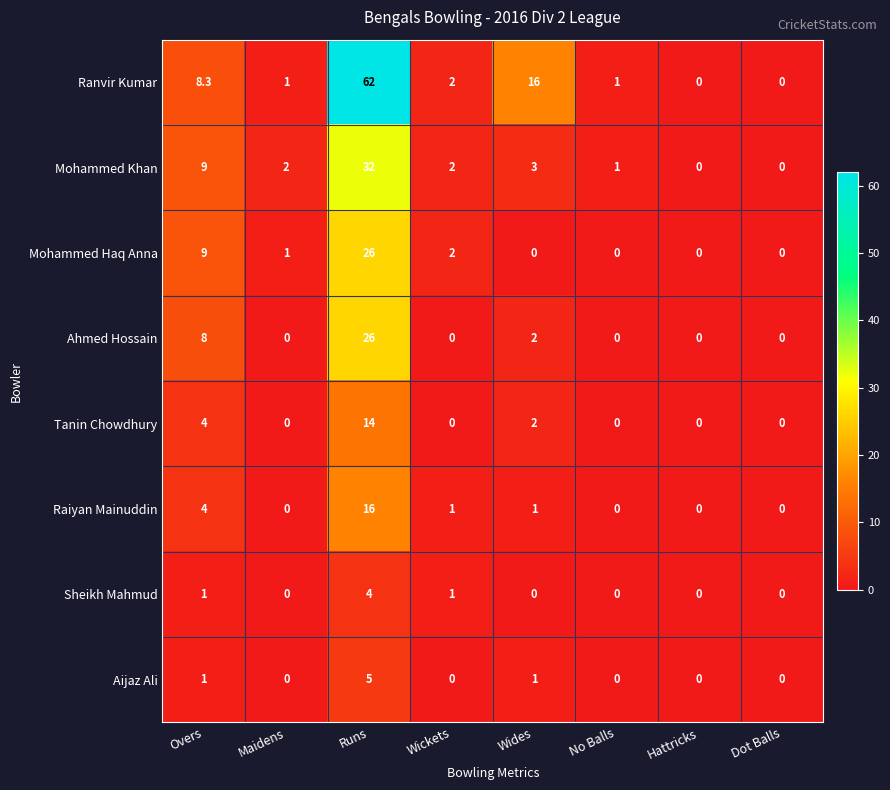

What is the difference between the second highest and minimum values in the Ahmed Hossain series?

8.0